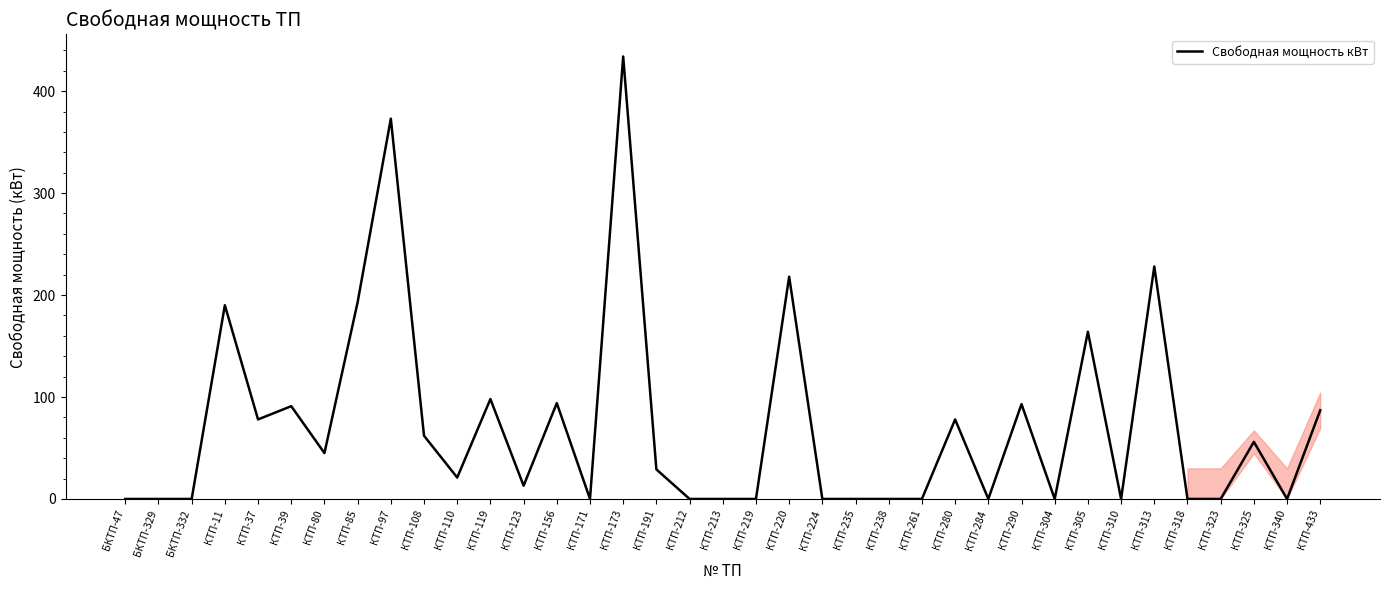

What position from the right is БКТП-47?

37